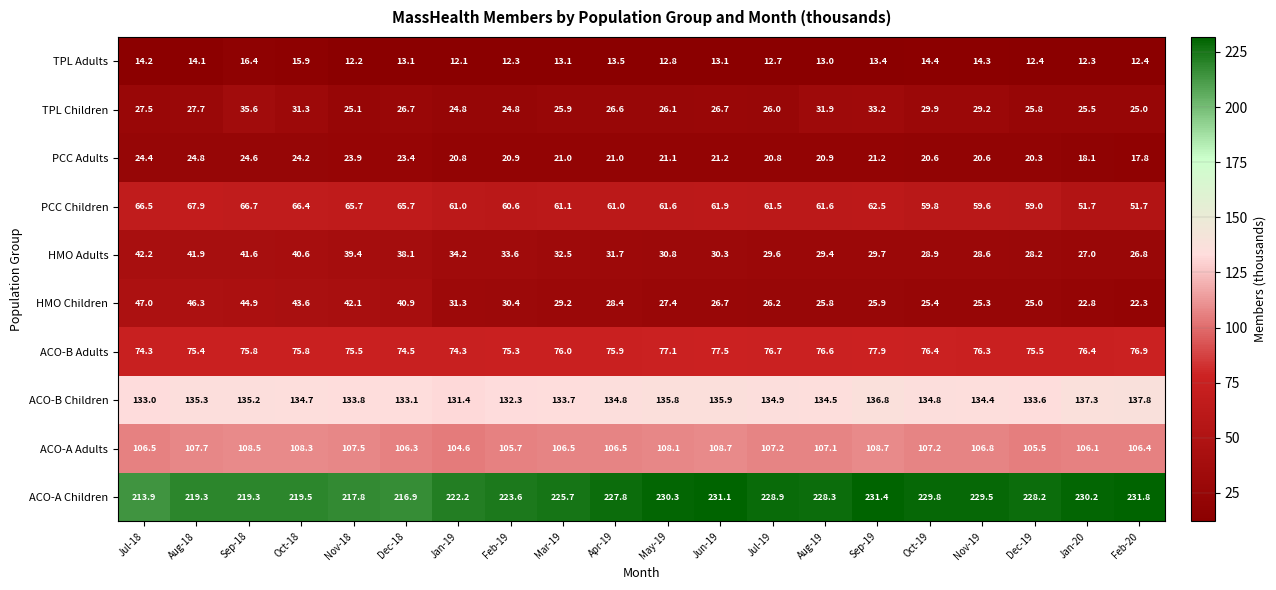

Rank the series at Nov-19 from lowest to highest value.

TPL Adults, PCC Adults, HMO Children, HMO Adults, TPL Children, PCC Children, ACO-B Adults, ACO-A Adults, ACO-B Children, ACO-A Children